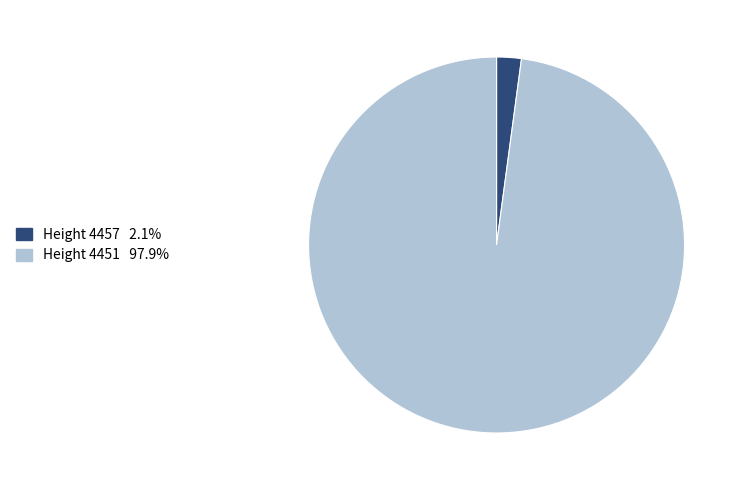

Is there a majority slice in this chart?

Yes